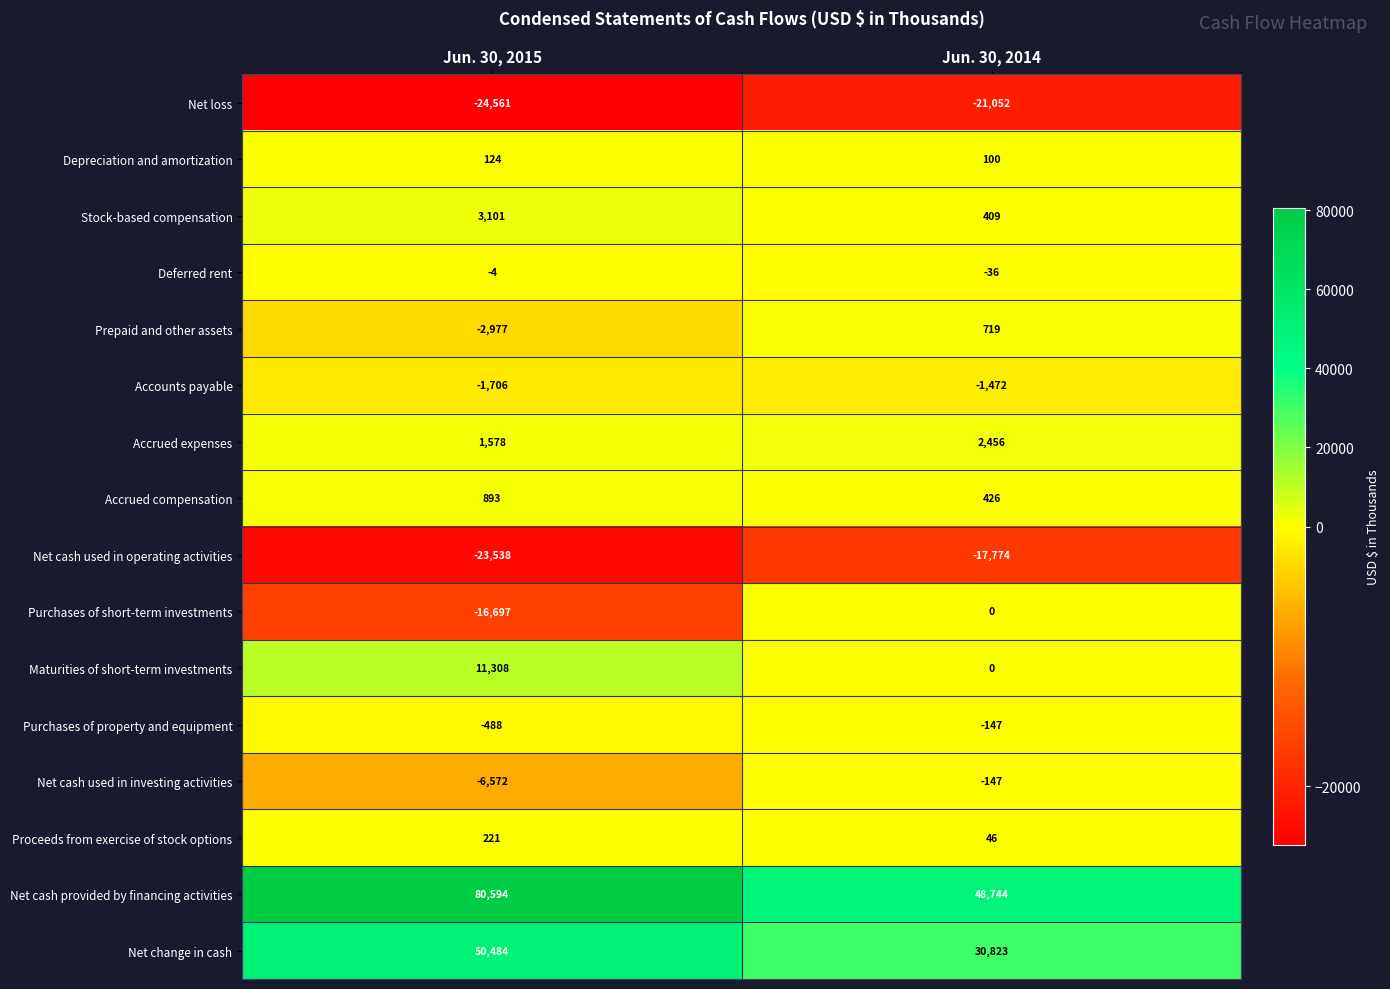

What is the approximate value of Net cash used in investing activities at Jun. 30, 2014, to the nearest 100?

-100